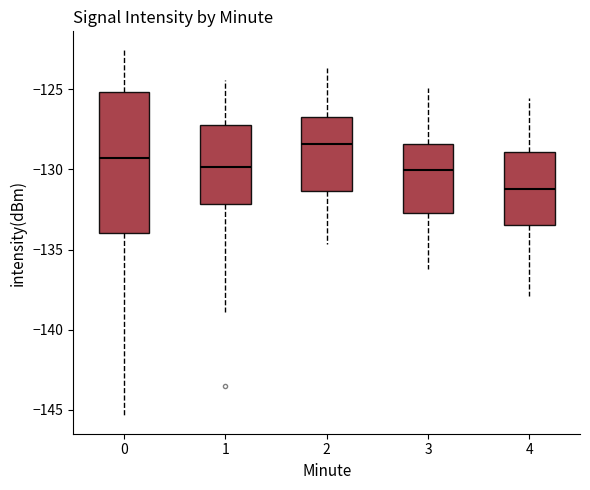

Where does the lower whisker of the box at x = 3 end on the y-axis? The values are not printed on the chart, so give them approximately, as read against the axis.

-136.0